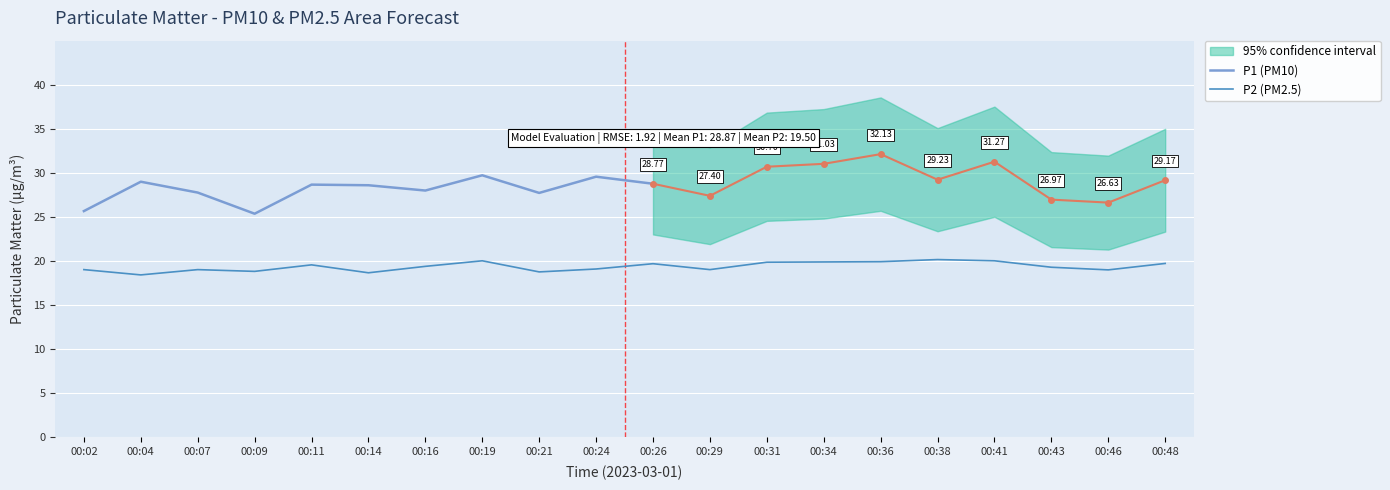

Count the number of categories in the chart.

20